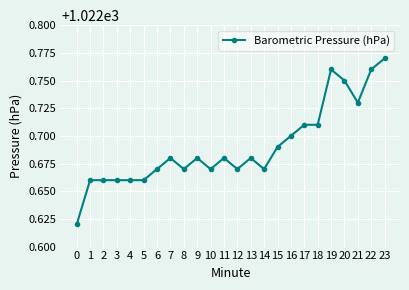

The chart shows a value of 1351.9 at 18. True or false?

False